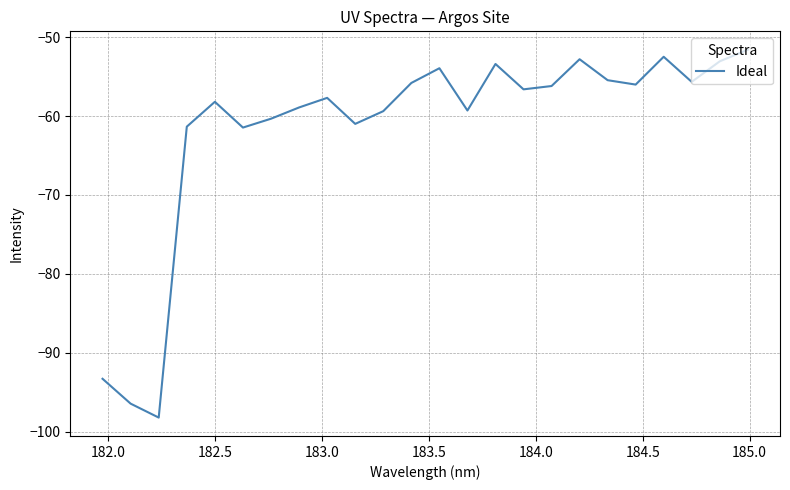

What is the difference between the maximum and minimum values?

46.6